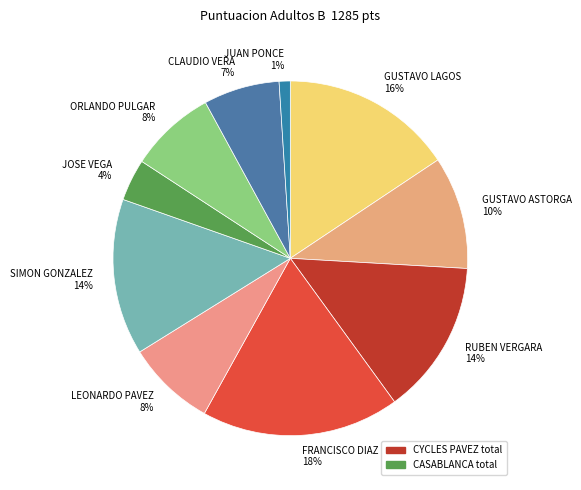

To the nearest percent, what is the difference between the FRANCISCO DIAZ and GUSTAVO LAGOS slice percentages?

2%